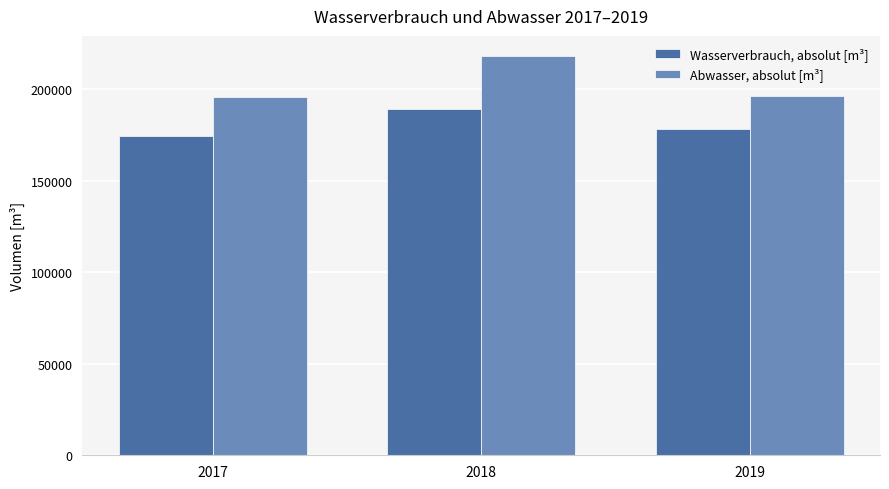

At how many categories does at least one series exceed 187941?

3